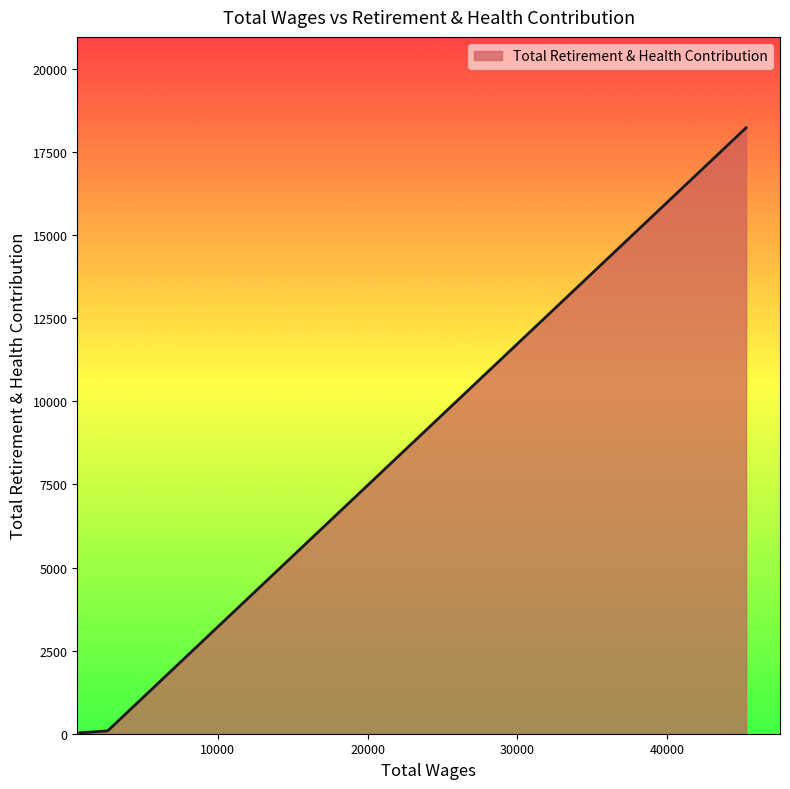

What is the difference between the maximum and minimum values?

18207